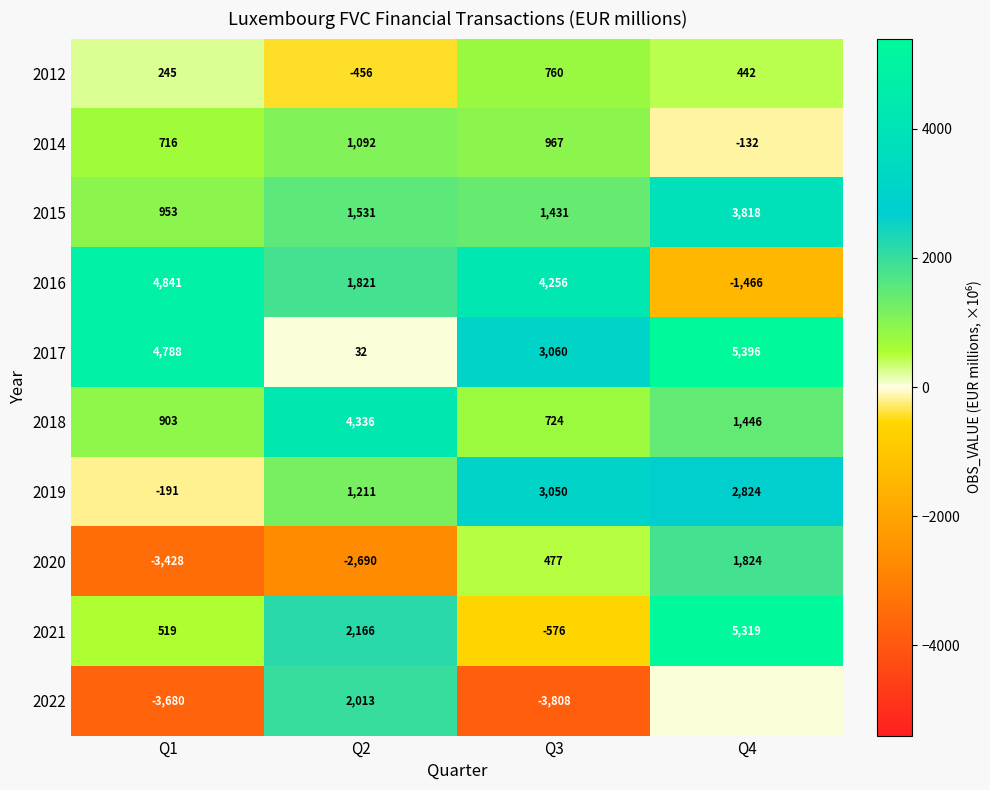

What is the sum of all 2014 values?

2643